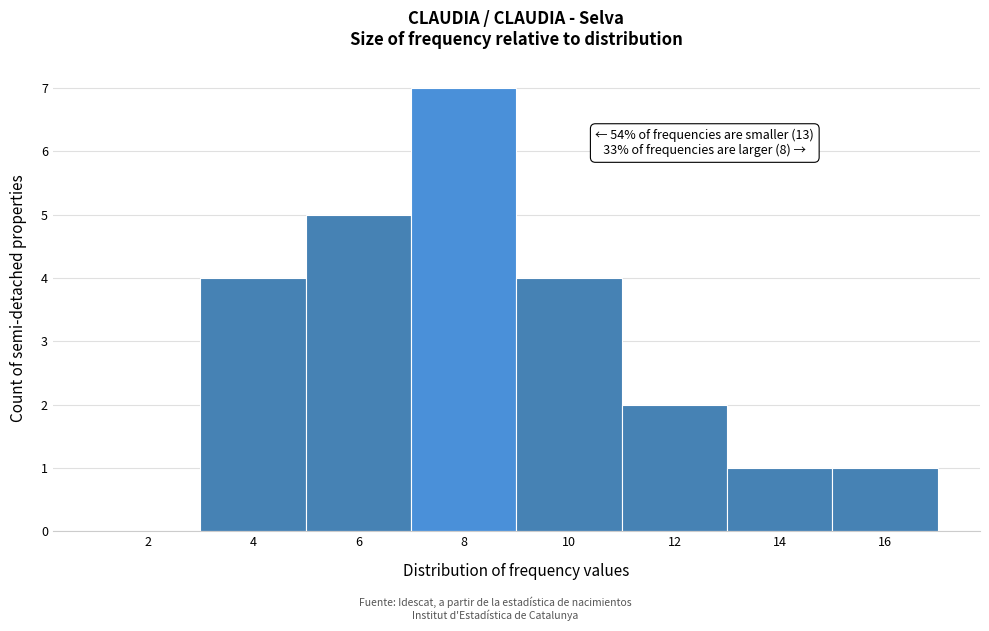

Reading left to right, transcribe all the data shown in this chart.

2=0	4=4	6=5	8=7	10=4	12=2	14=1	16=1